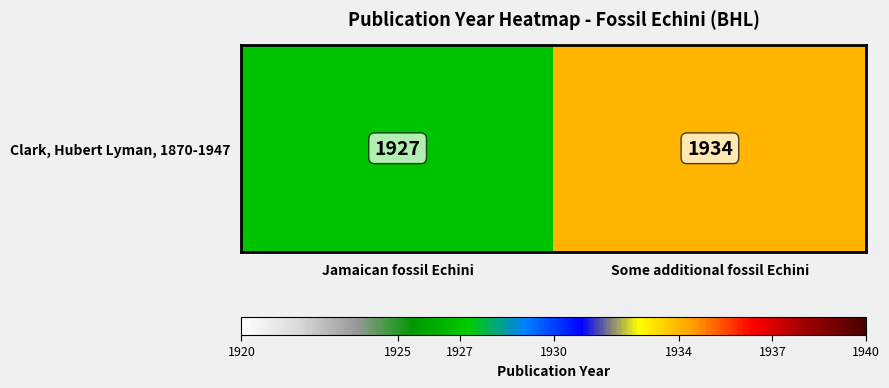

What is the sum of the values at Jamaican fossil Echini and Some additional fossil Echini?

3861